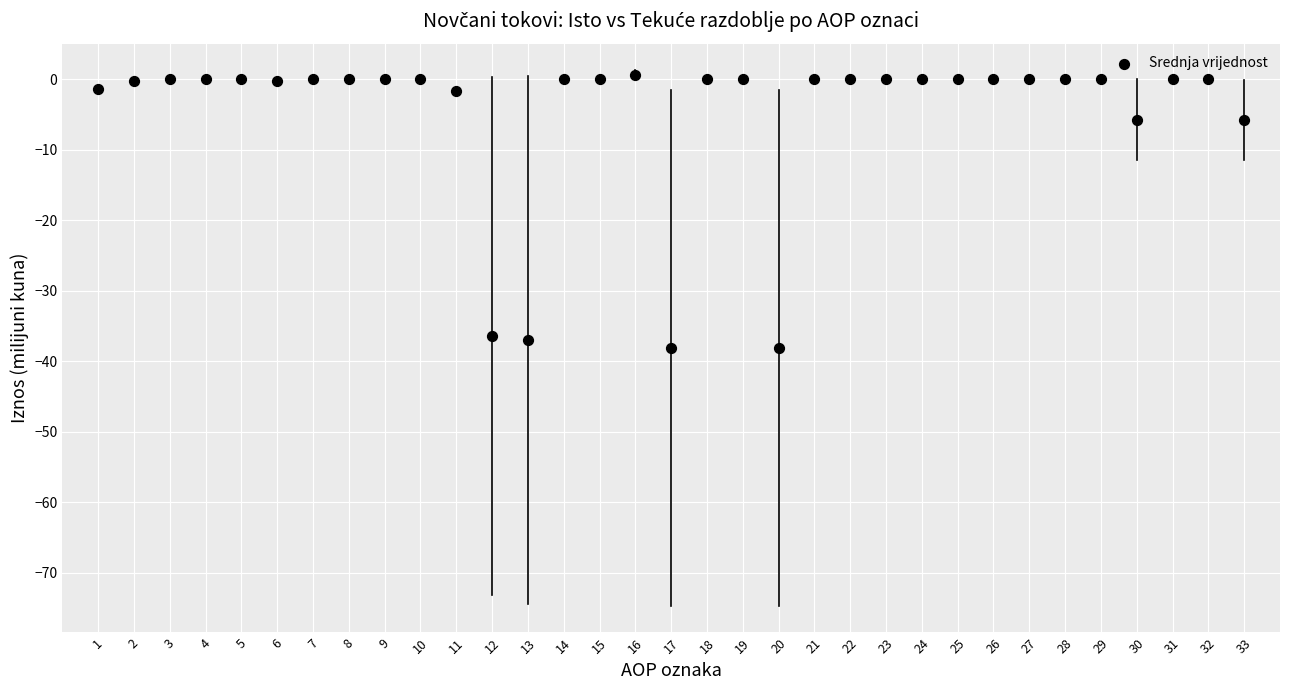

What is the range of X values (max minus min)?

32.0